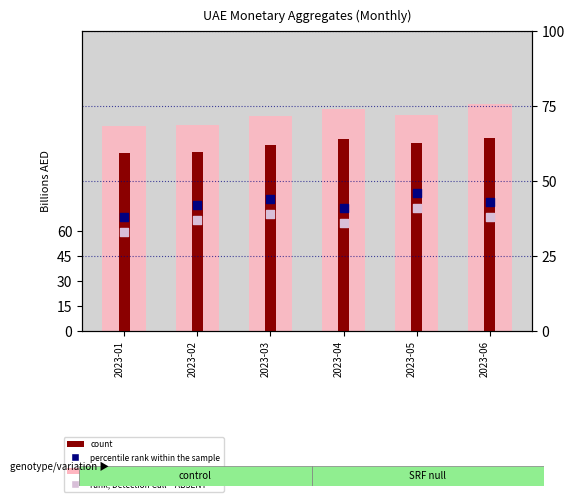

Which series has the largest Y range (max minus min)?

value, Detection Call = ABSENT